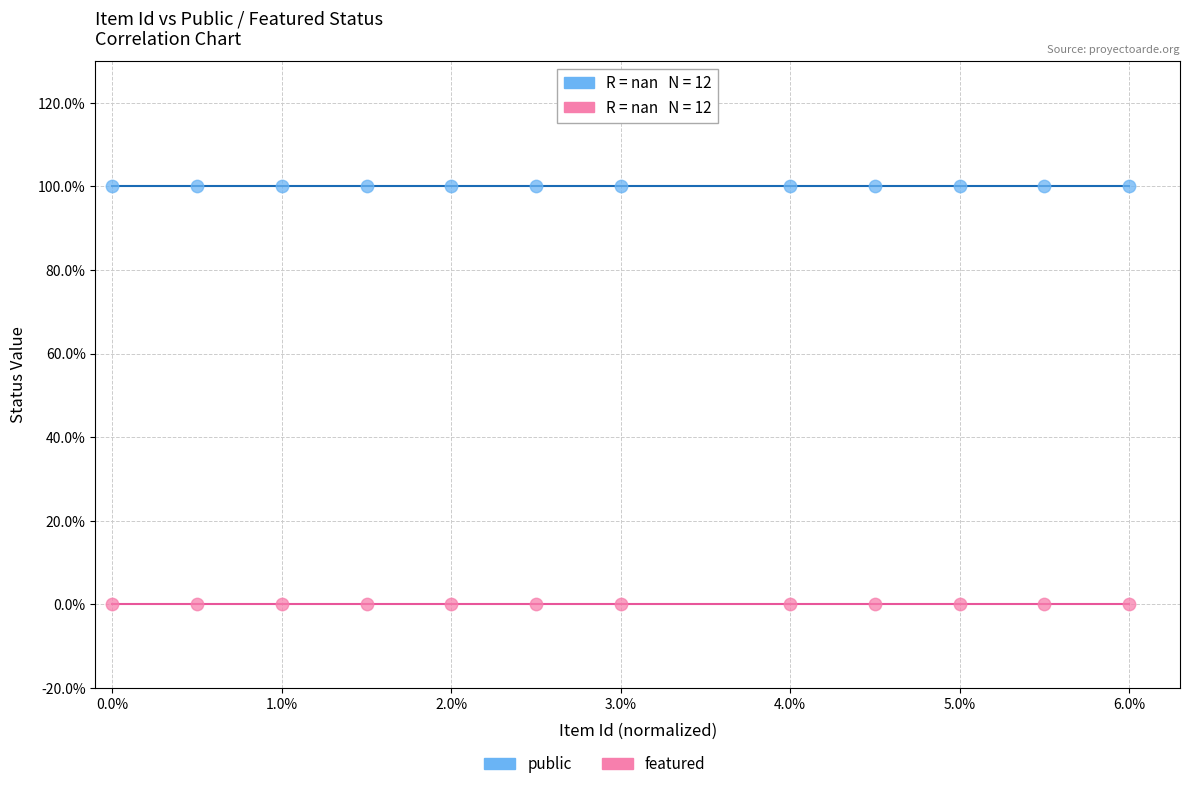

Which series contains the lowest Y value?

featured